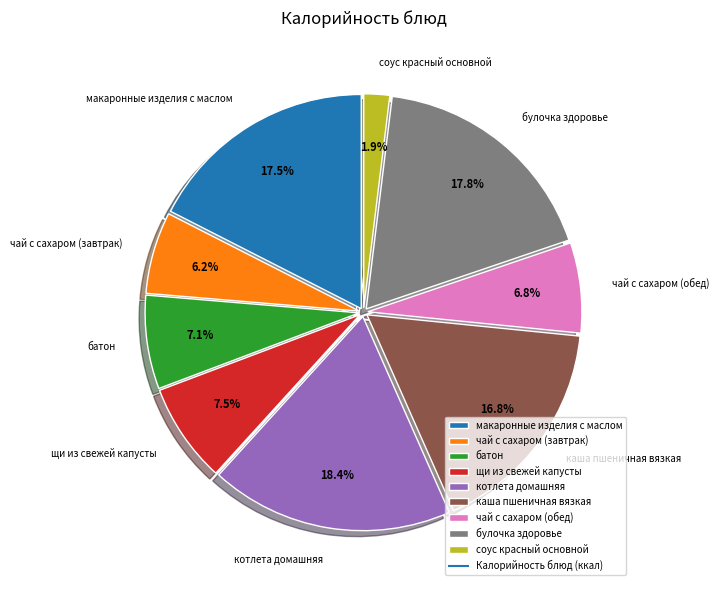

To the nearest percent, what is the average slice percentage?

11%